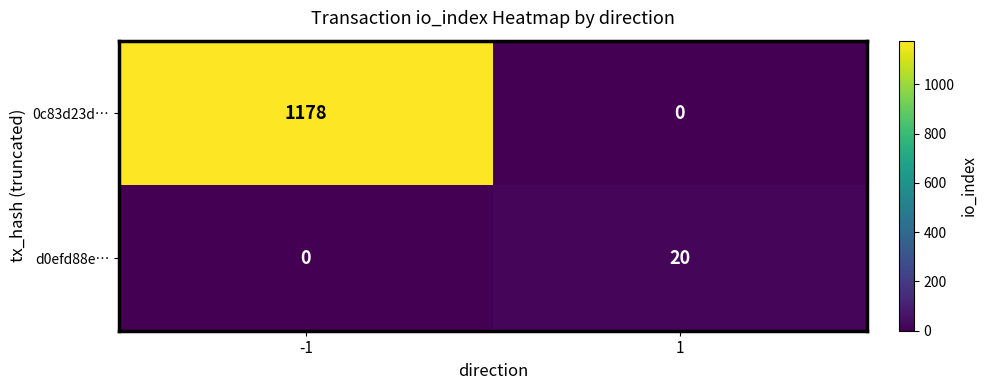

What is the greatest value displayed?

1178